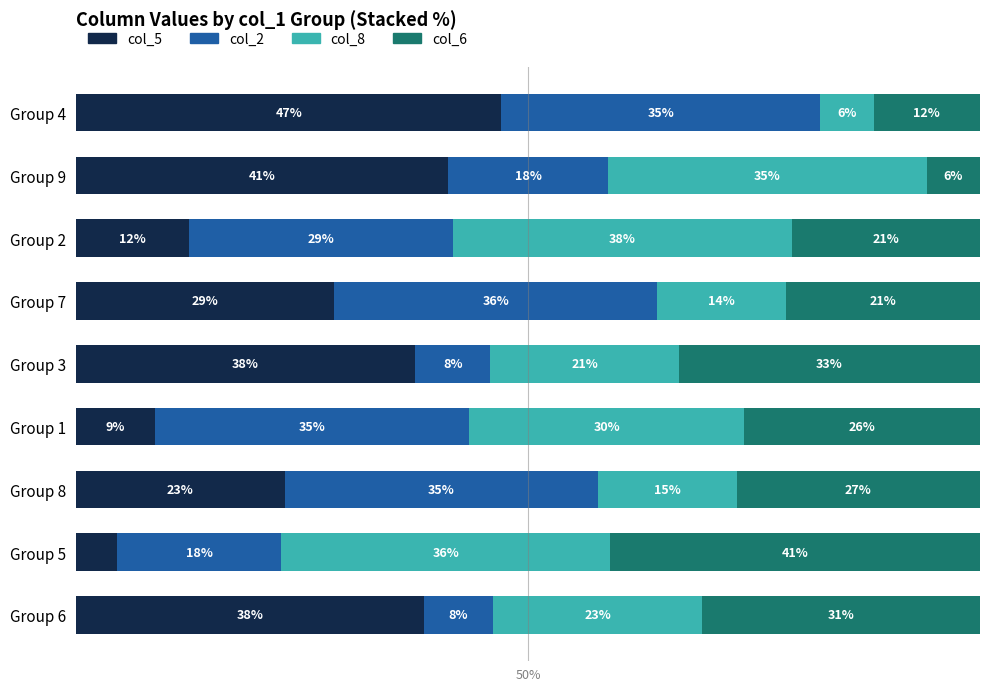

What is the difference between the maximum and minimum values in the col_5 series?

42.5